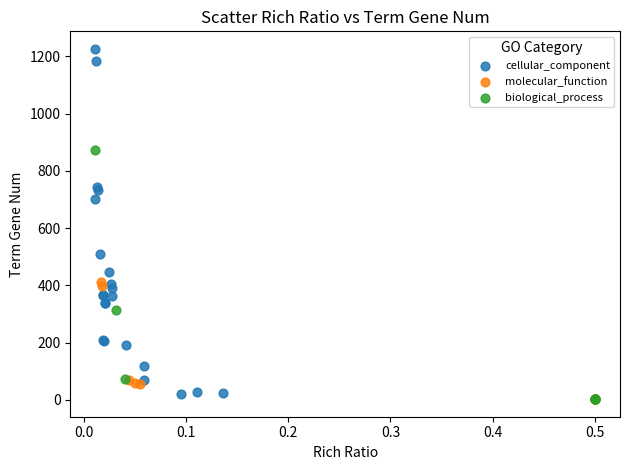

Which series reaches the maximum Y coordinate?

cellular_component